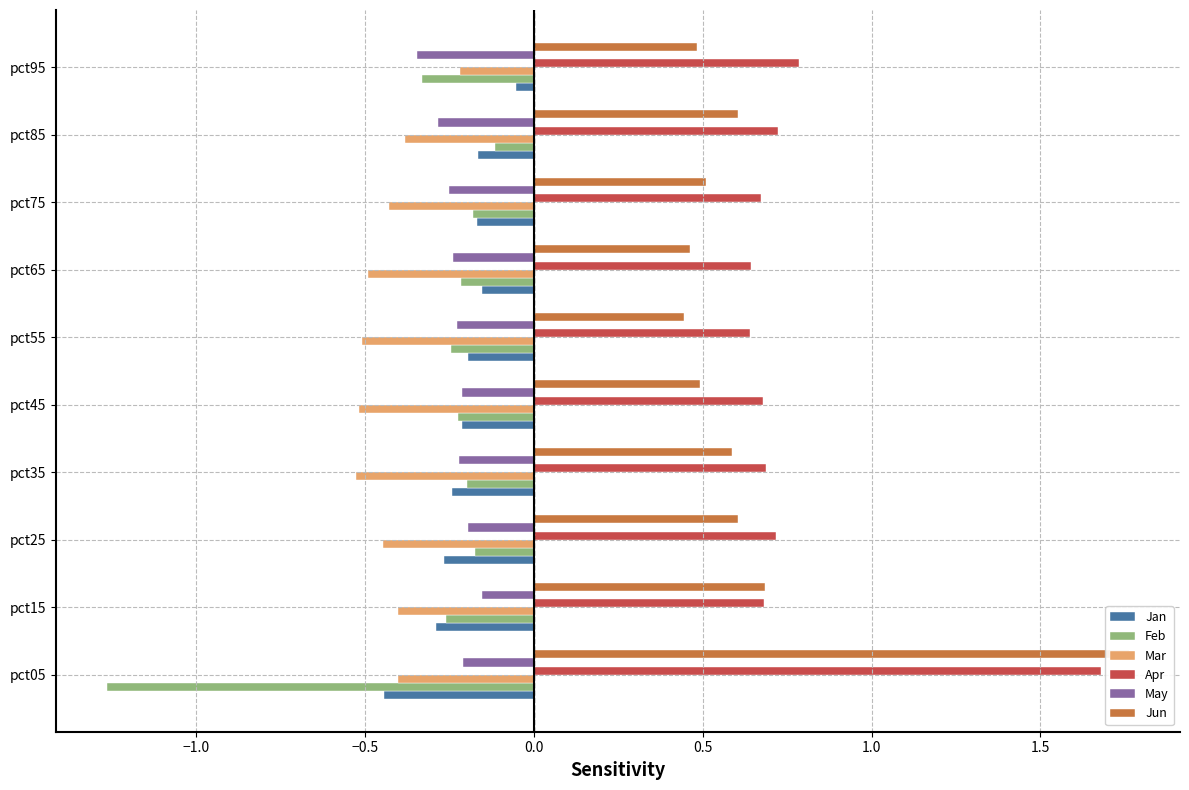

At pct95, list the series in order from largest to smallest.

Apr, Jun, Jan, Mar, Feb, May